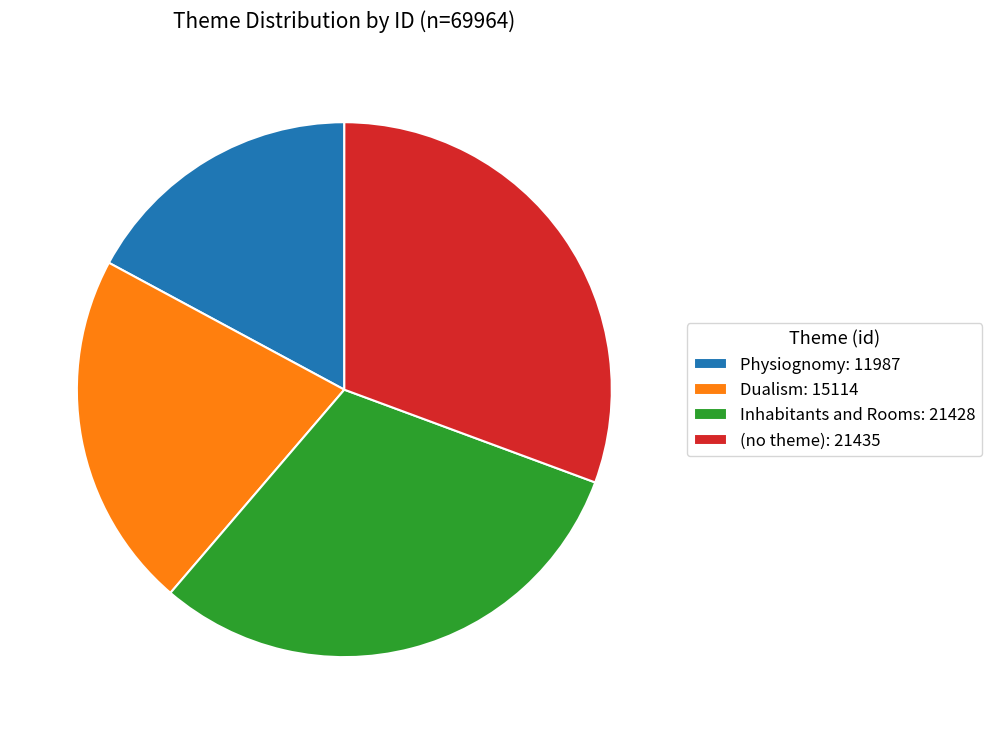

Do Inhabitants and Rooms and (no theme) together represent more than half of the pie?

Yes